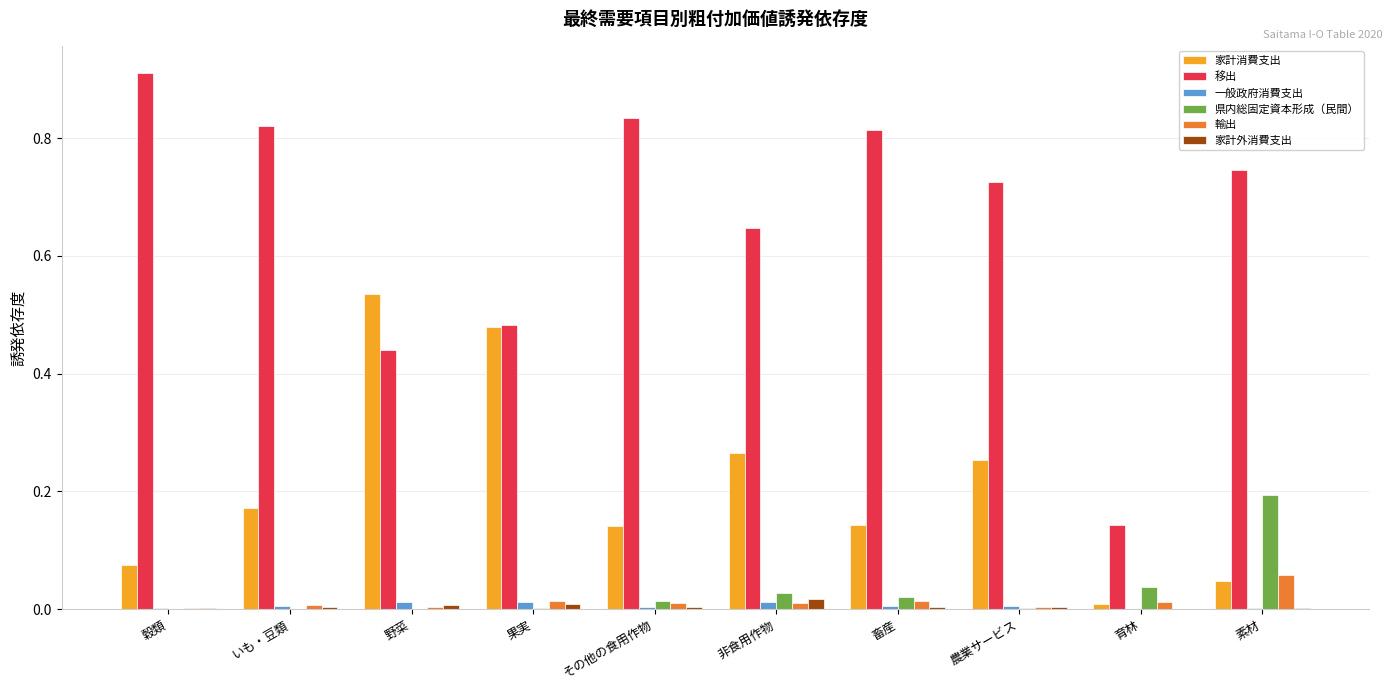

How many groups of bars are there?

10